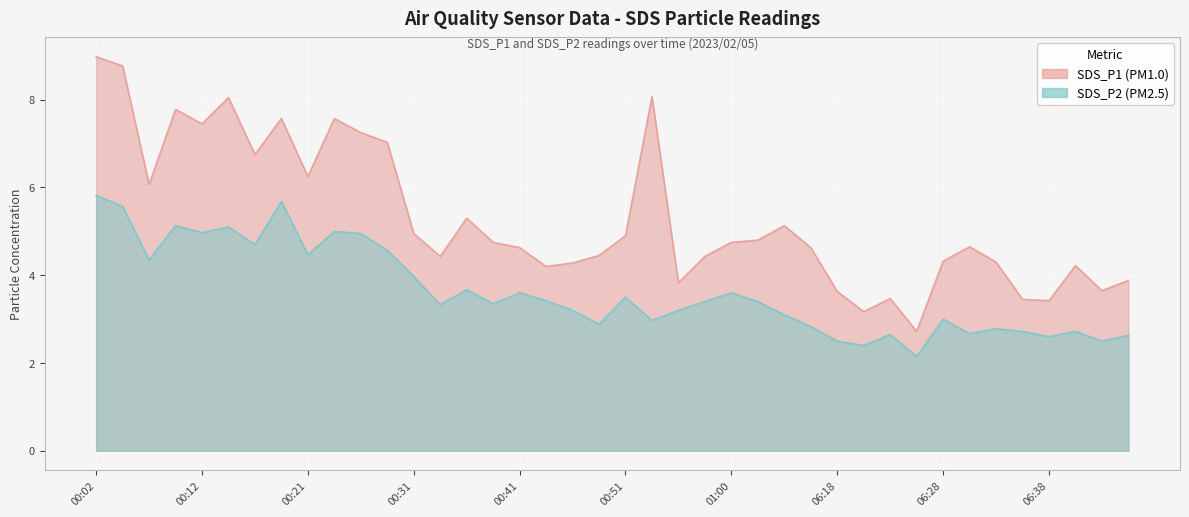

What position from the left is 00:21?

9